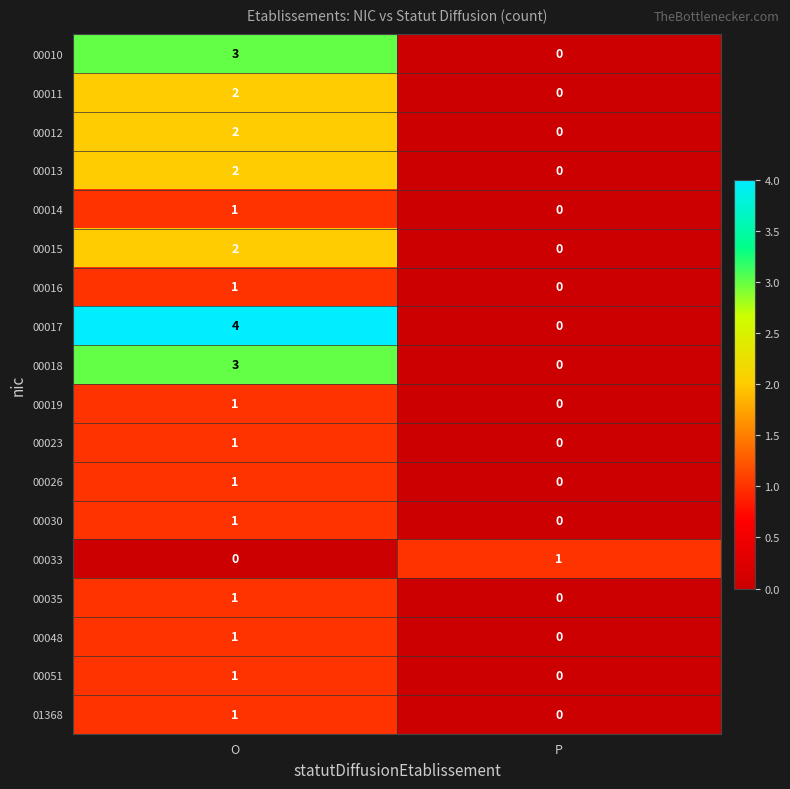

List the labels in order of 00016 value, smallest first.

P, O